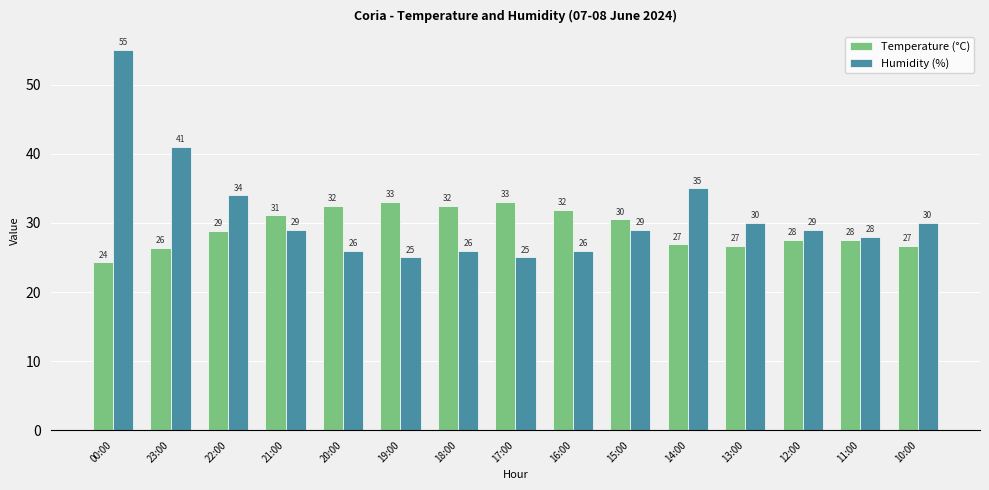

What is the label of the 8th bar from the right?

17:00